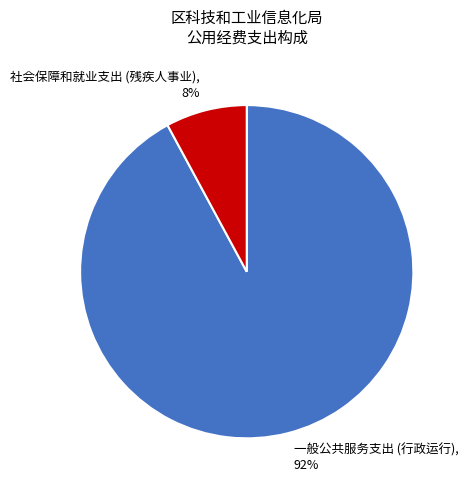

How many segments does this pie chart have?

2